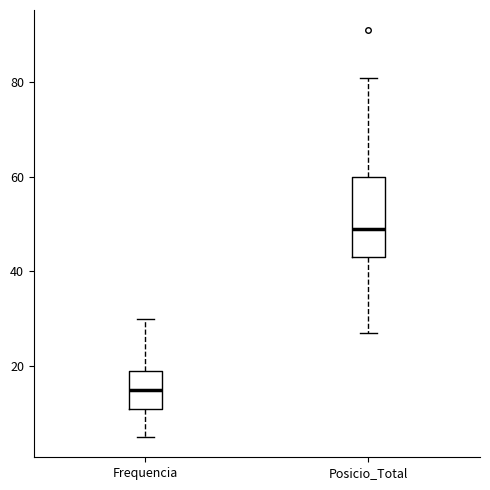

Where does the upper whisker of the box for Frequencia end on the y-axis? The values are not printed on the chart, so give them approximately, as read against the axis.

30